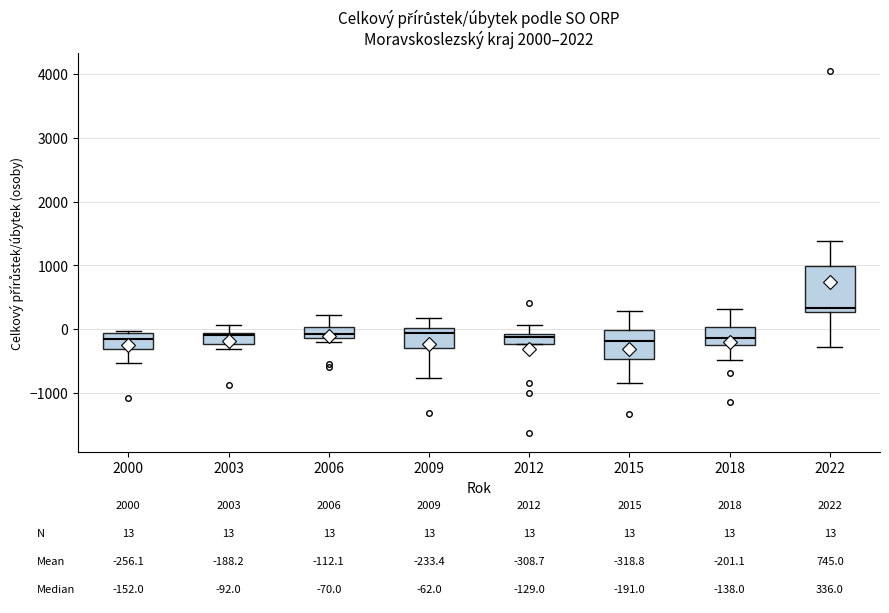

Which box is the tallest, from its lower edge to its upper edge?

2022